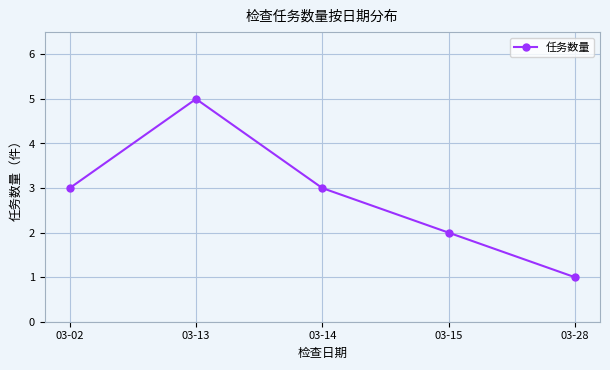

Is it true that the value at 03-15 is 2?

True